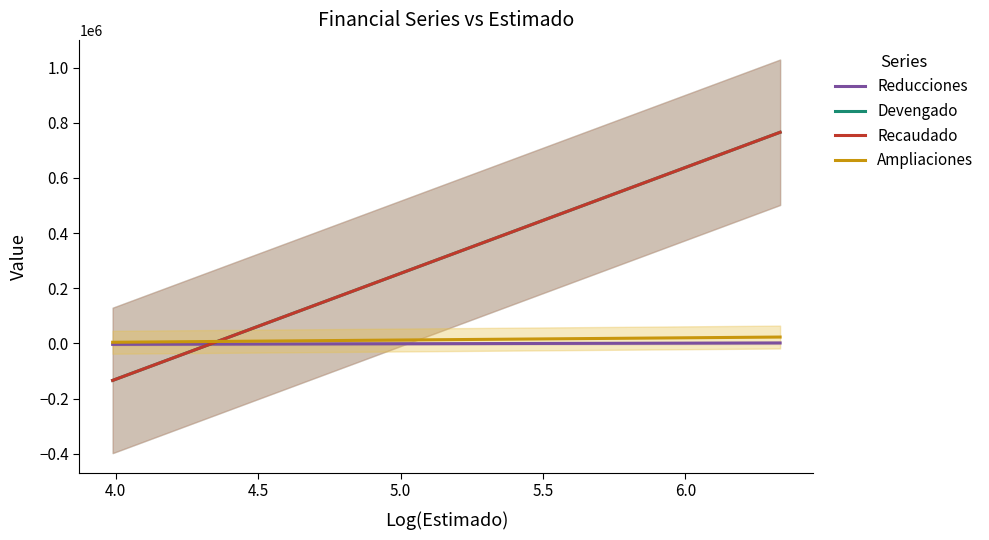

True or false: Ampliaciones has more than 0 interior local peaks.

False